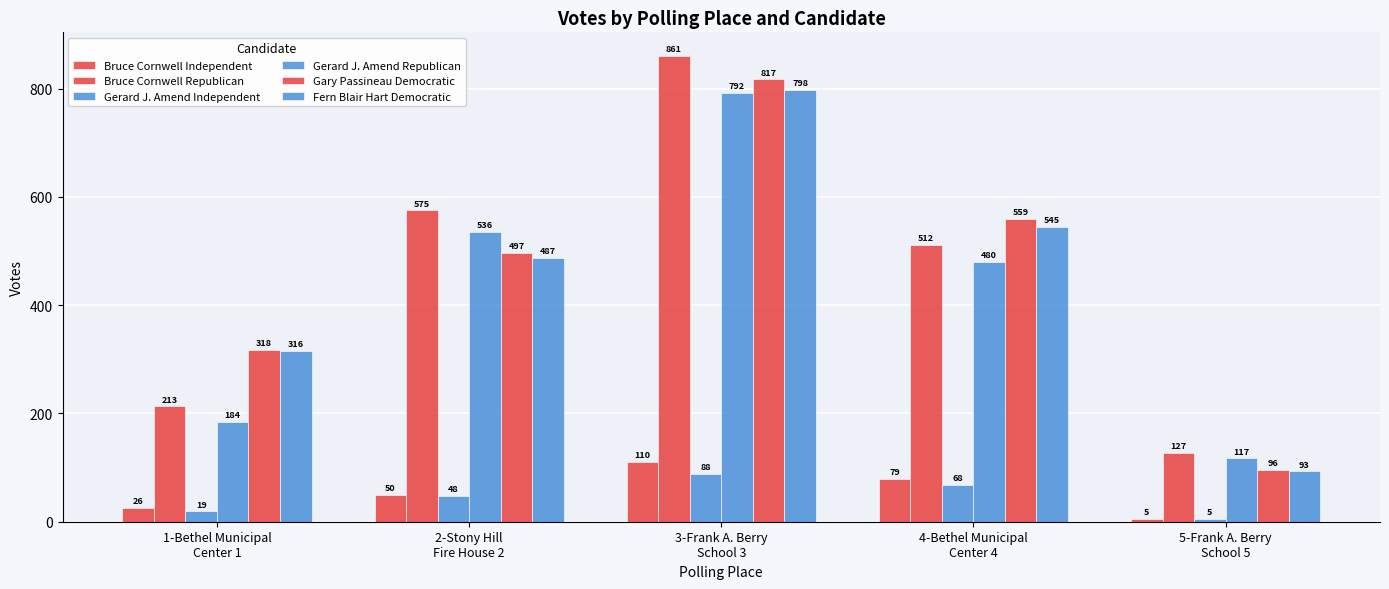

Are the bars horizontal?

No